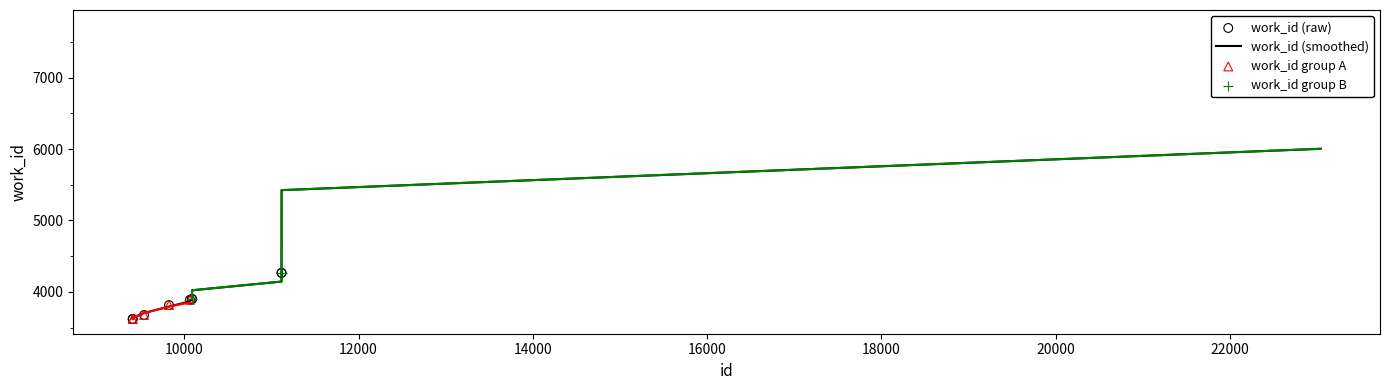

Which has a higher value, 9408 or 23041?

23041